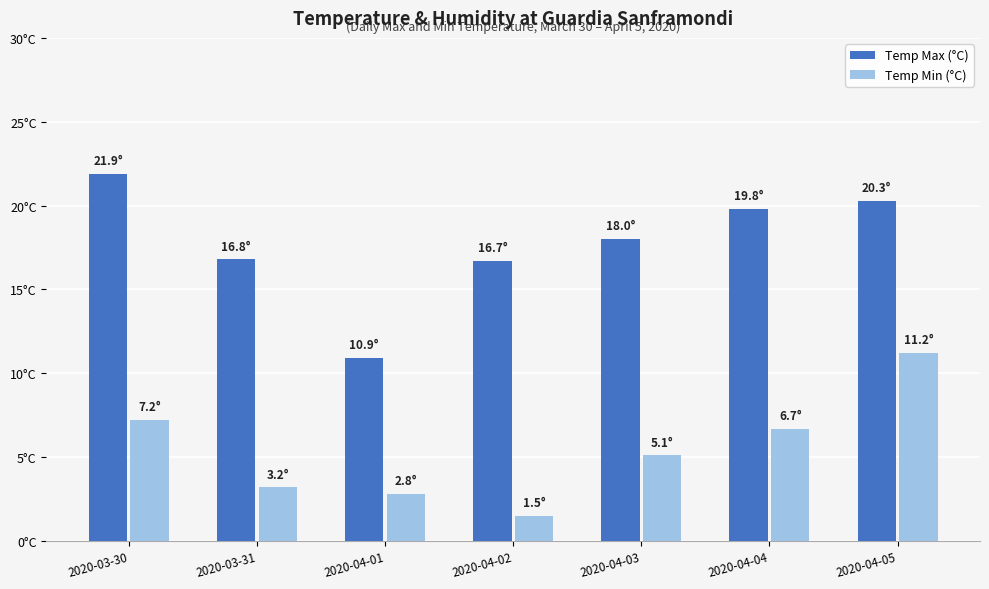

What are all the series names shown in the legend?

Temp Max (°C), Temp Min (°C)